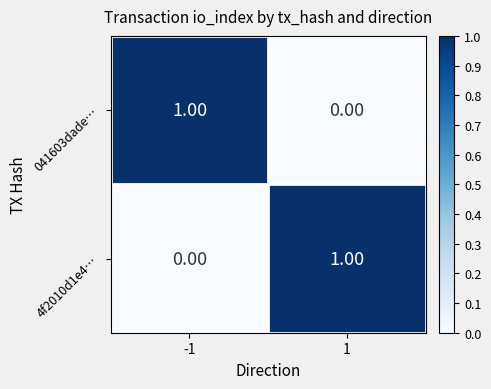

At how many categories does at least one series exceed 0?

2